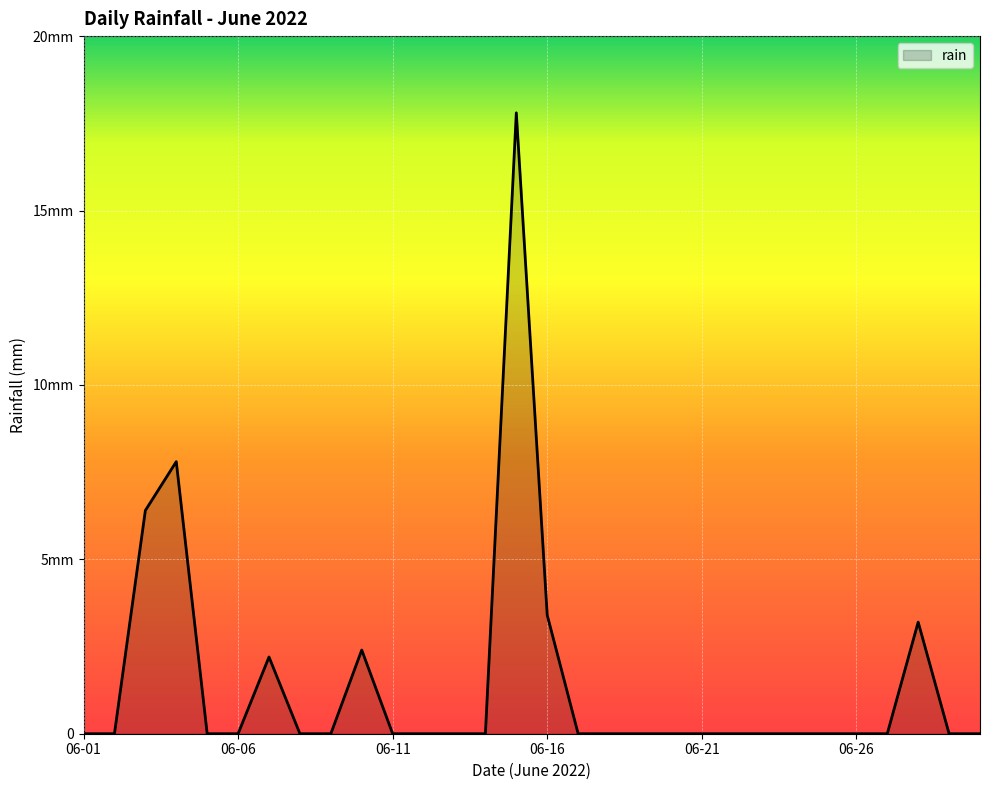

Does the chart have visible grid lines?

Yes